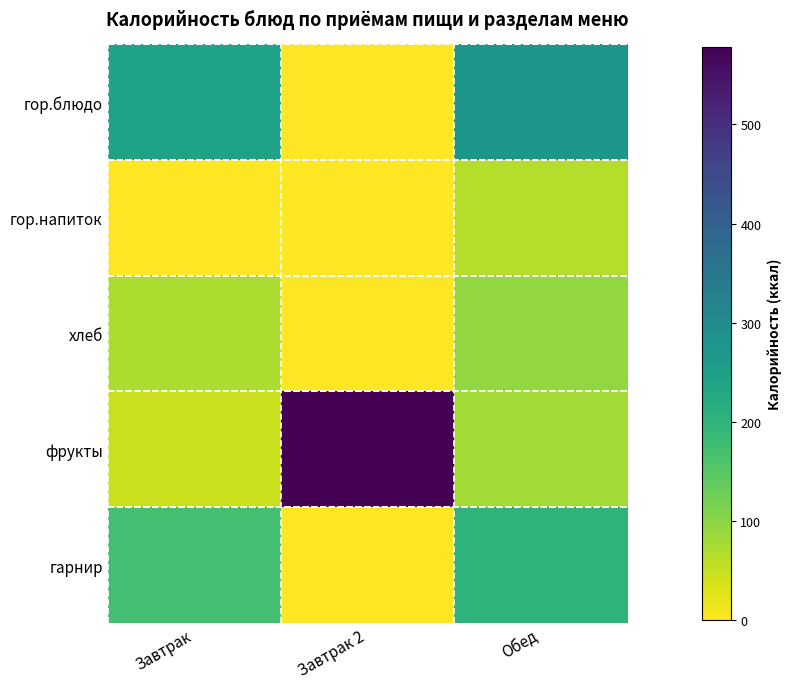

Rank the series at Завтрак 2 from highest to lowest value.

фрукты, гор.блюдо, гор.напиток, хлеб, гарнир